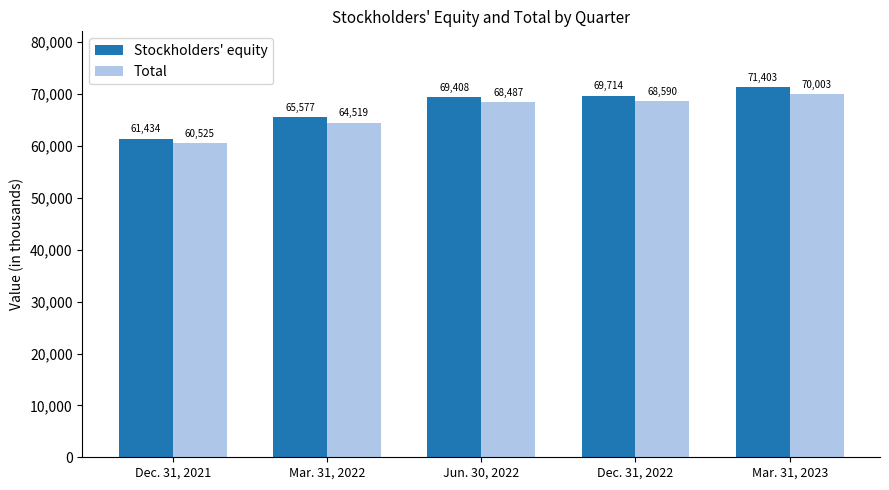

Between Dec. 31, 2021 and Dec. 31, 2022, which series saw the biggest shift?

Stockholders' equity